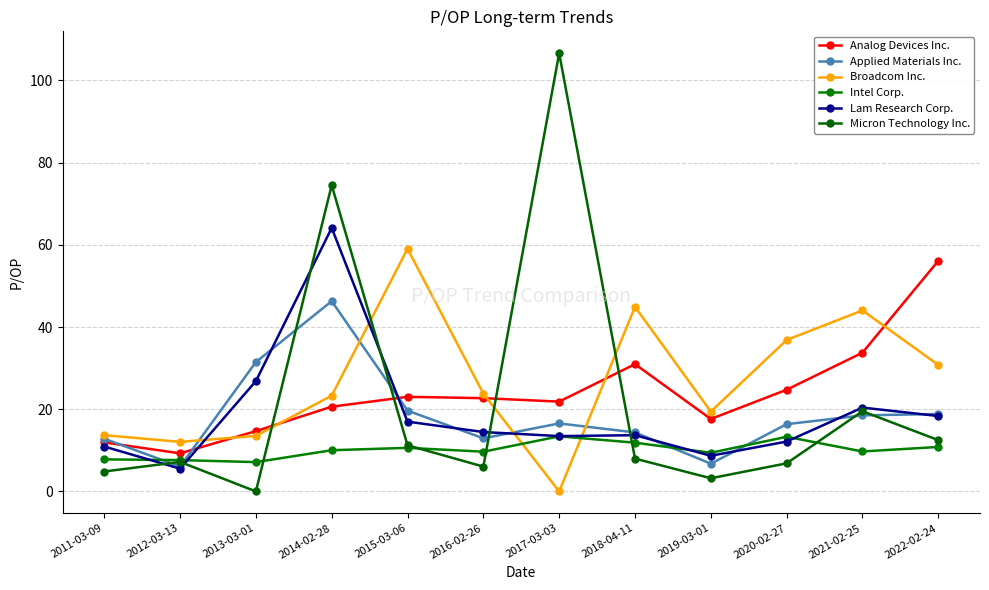

At which label does Intel Corp. first exceed 10?

2014-02-28